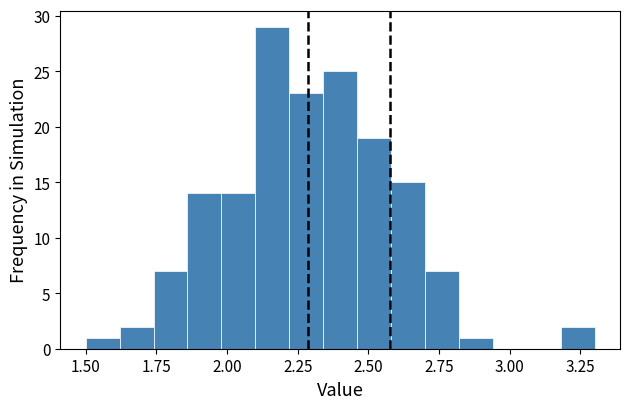

Read against the x-axis, roughly where is the centre of the tallest bar?

2.15